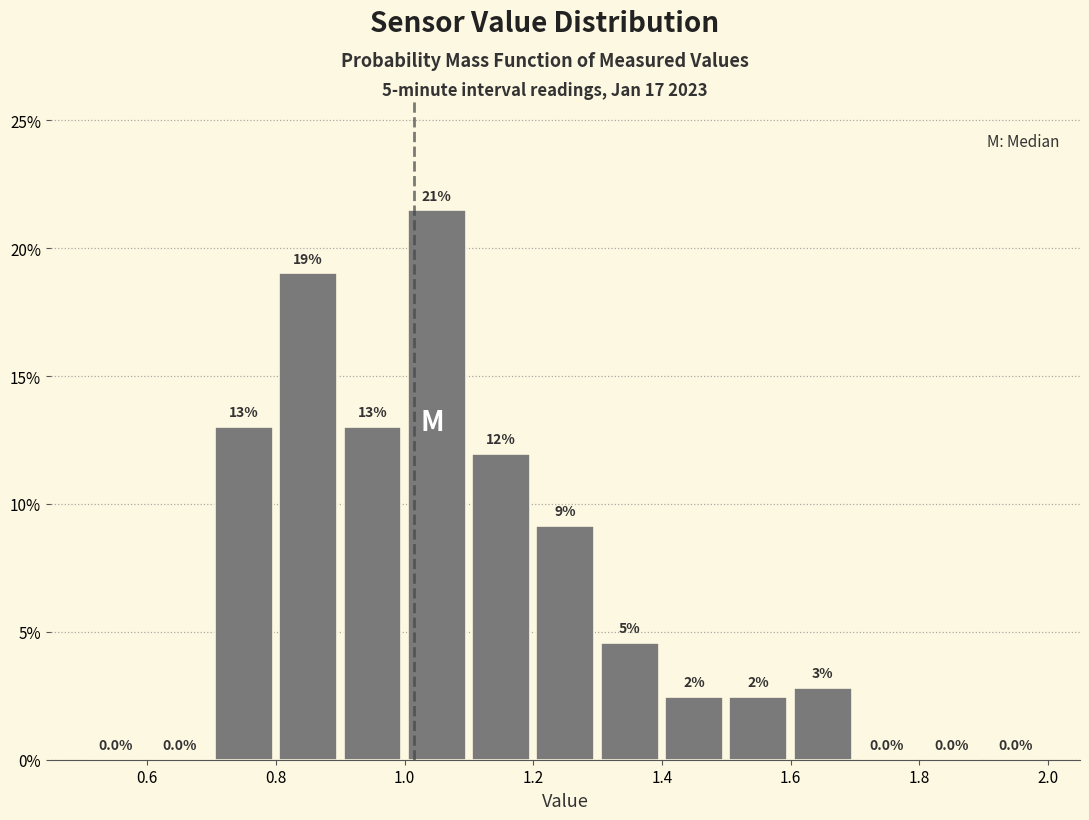

Which range on the x-axis has the tallest bar?

1.0 to 1.1